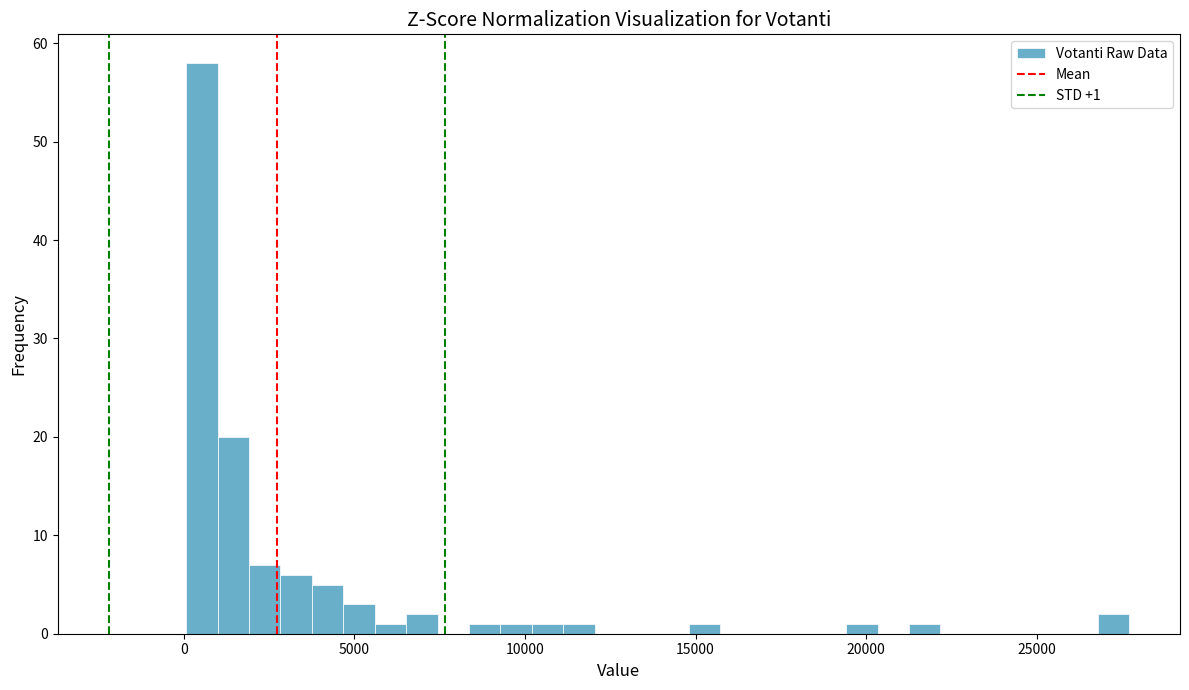

Read against the x-axis, roughly where is the centre of the tallest bar?

500